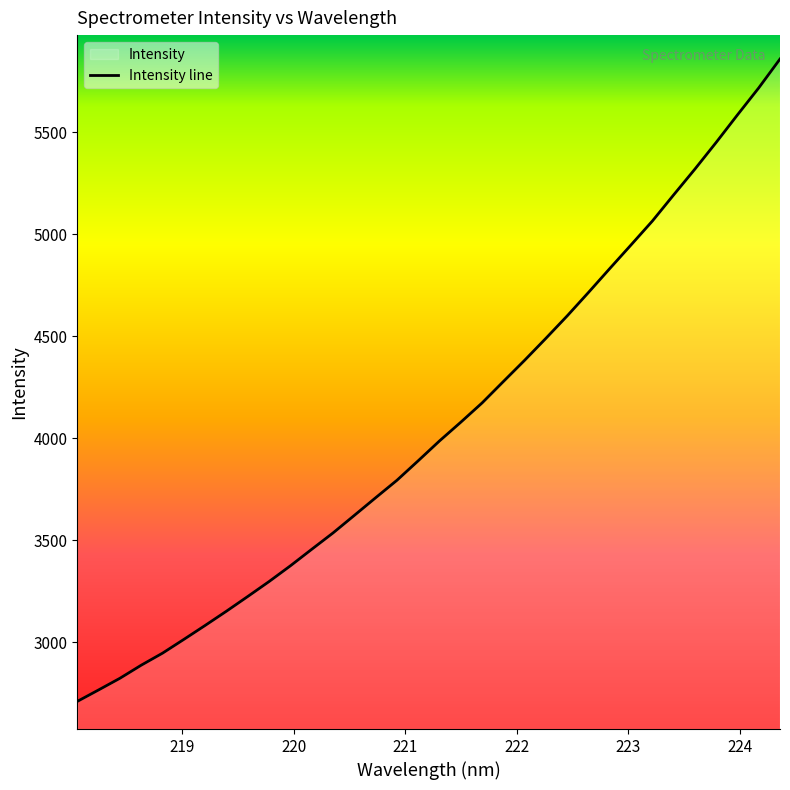

What is the difference between the maximum and minimum values?

3150.4